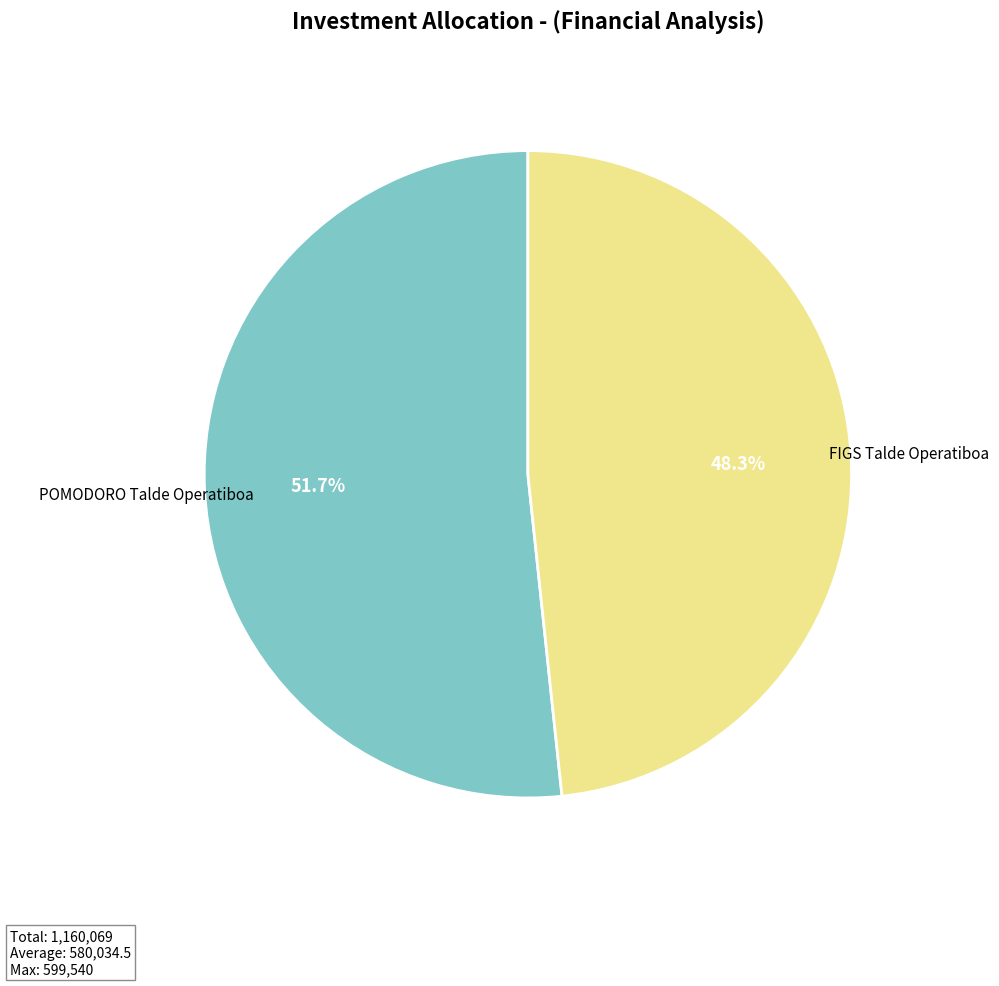

Is FIGS Talde Operatiboa the majority of the pie?

No